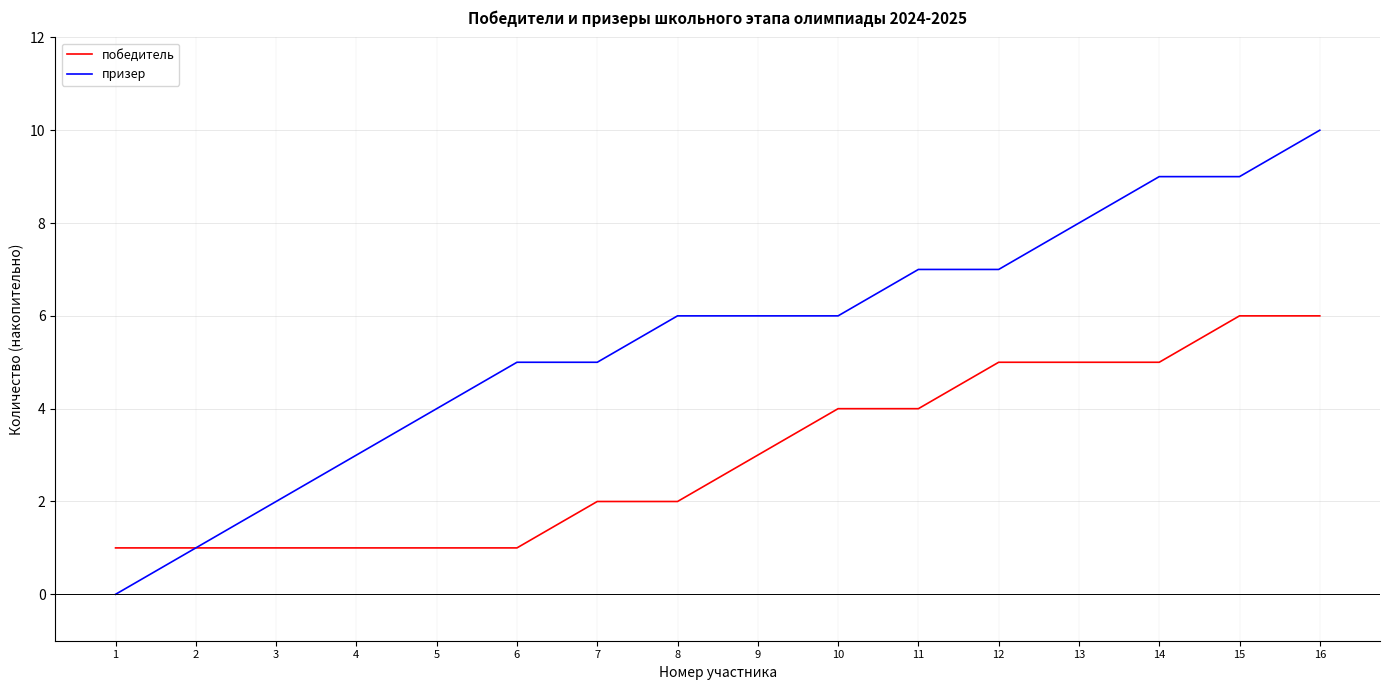

What is the sum of all призер values?

88